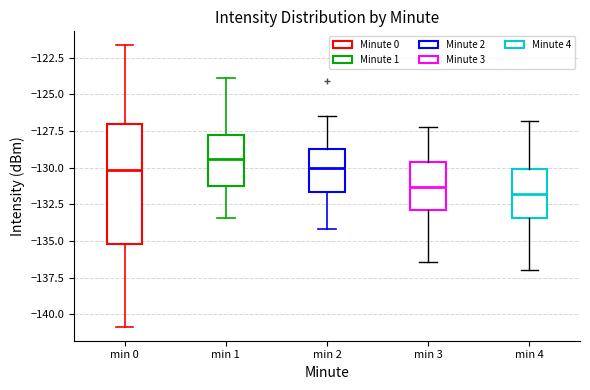

Which box has the lowest median line?

min 4